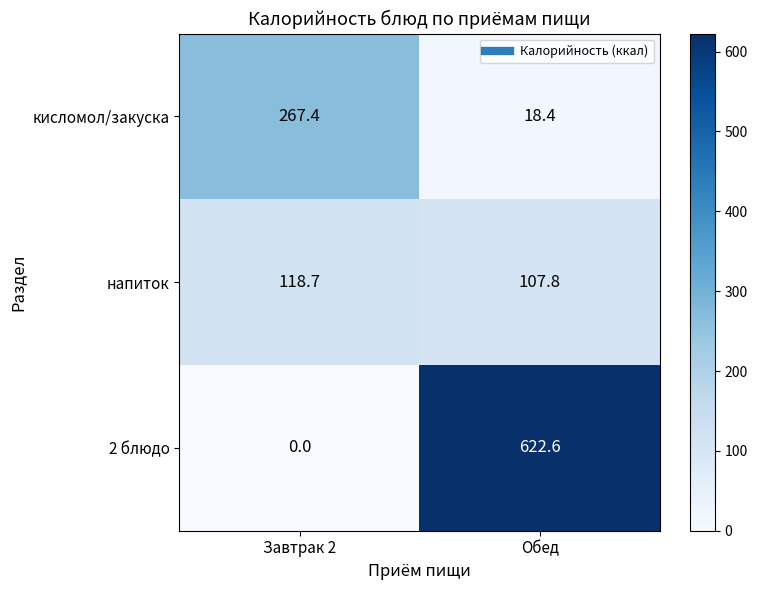

How many distinct data groups are displayed?

3